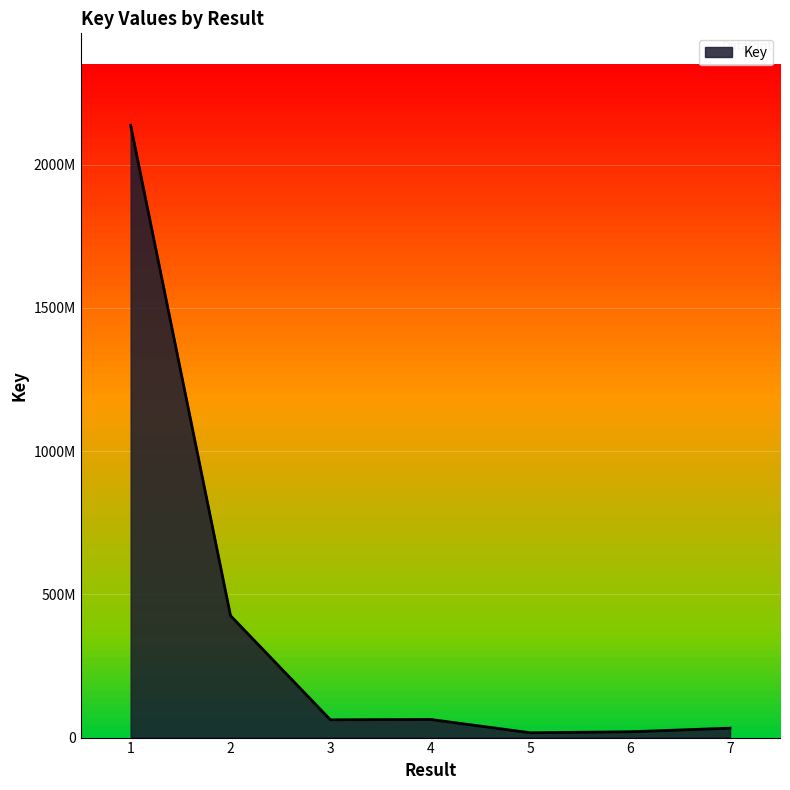

Is this an area chart (filled region under the line)?

Yes